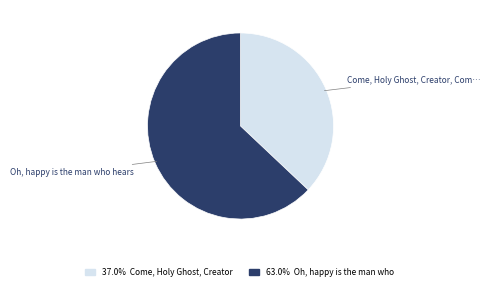

How many segments does this pie chart have?

2